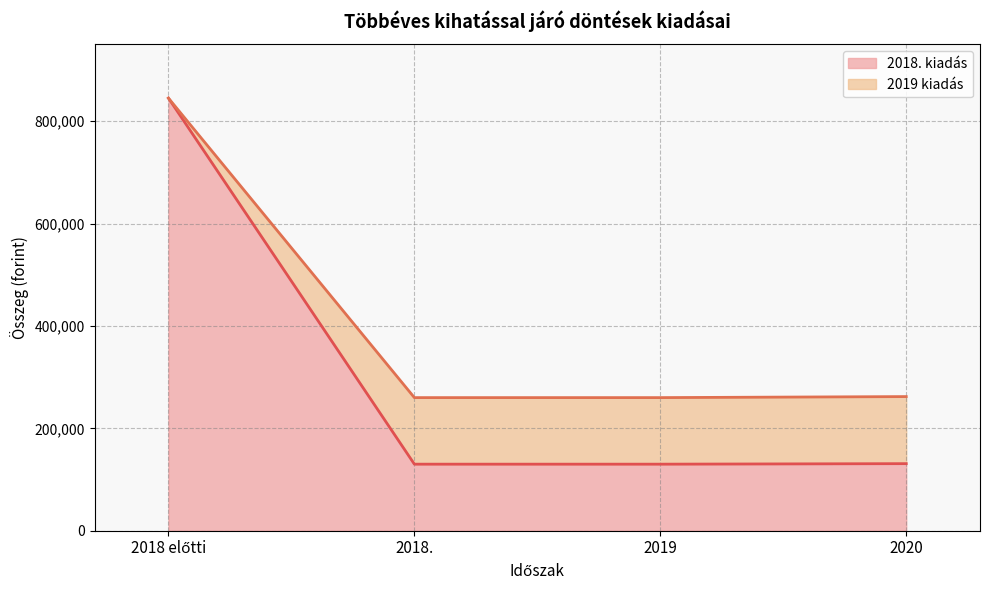

List the labels in order of 2018. kiadás value, largest first.

2018 előtti, 2020, 2018., 2019